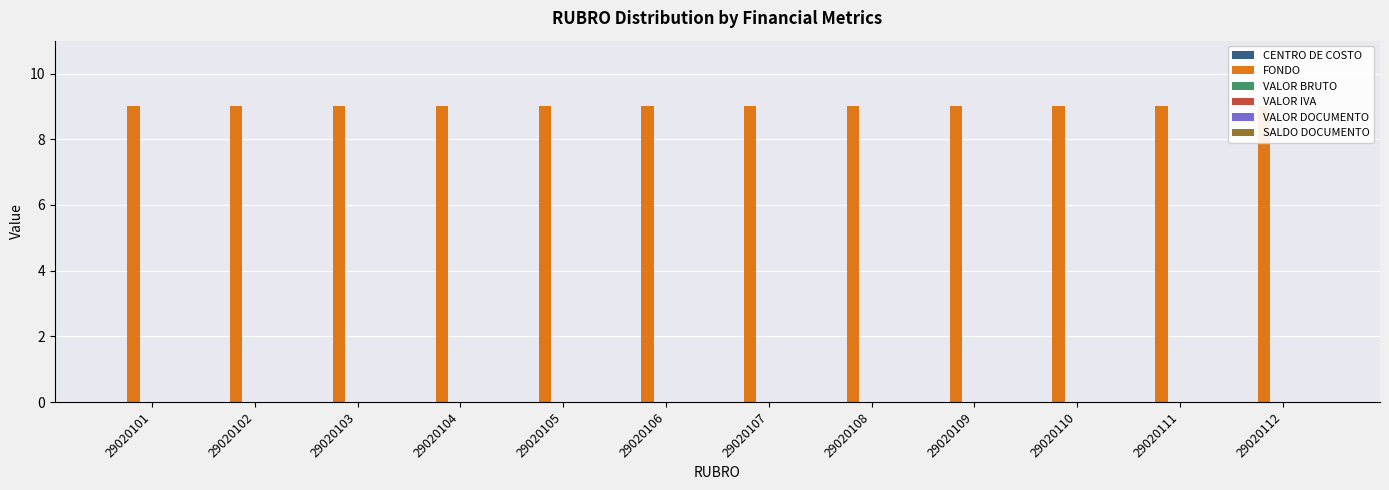

Which category has the lowest value in the FONDO series?

29020101